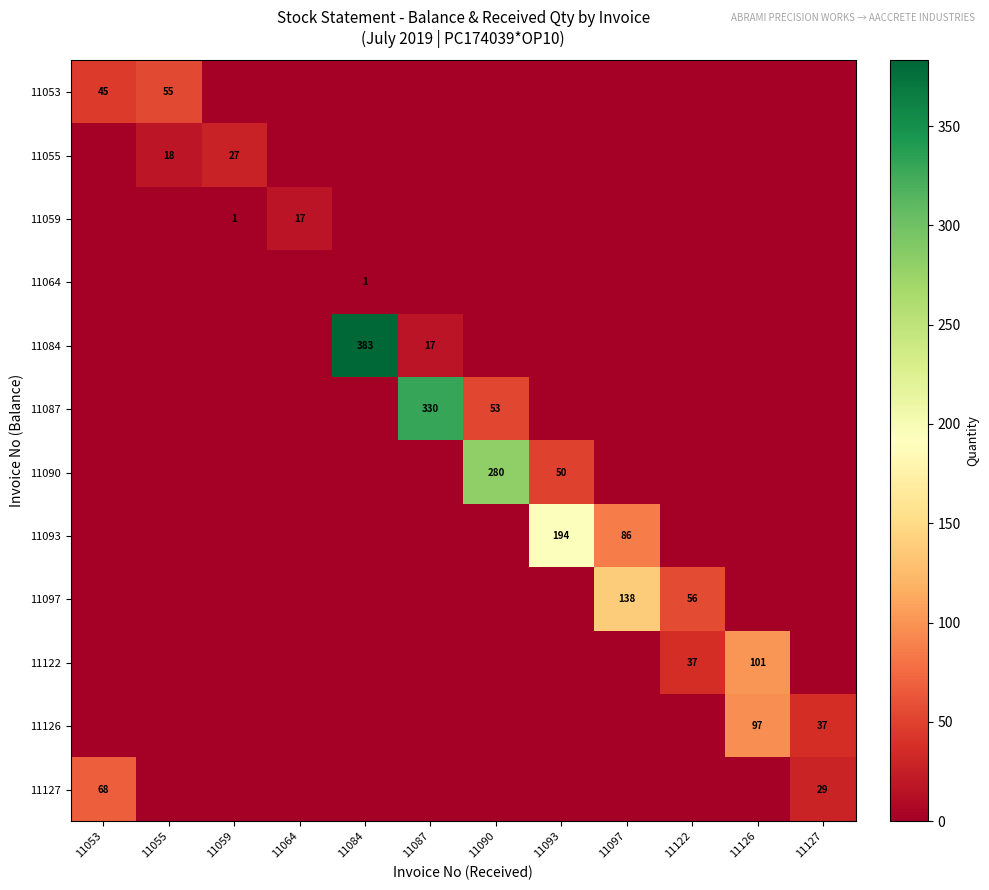

What is the difference between the highest and lowest values at 11053?

68